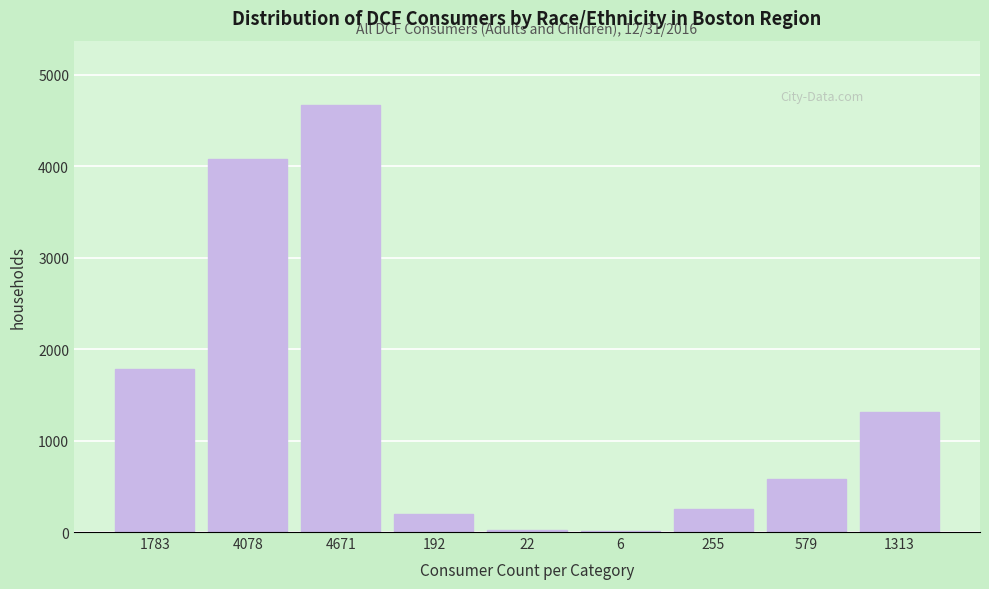

What is the change in value from 192 to 579?

+387